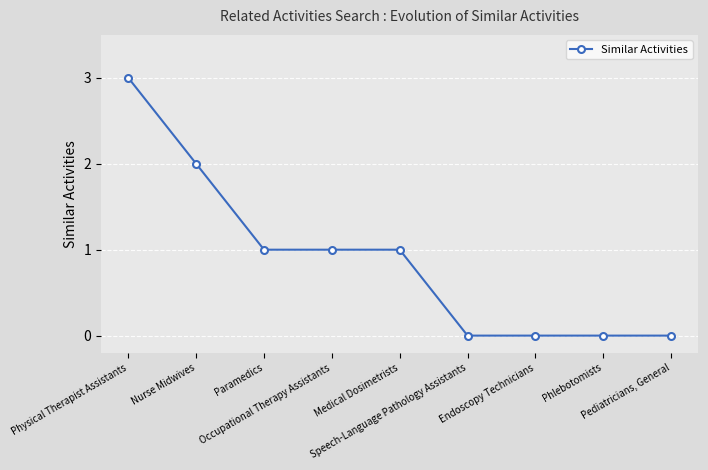

Which category has the highest value across all series?

Physical Therapist Assistants